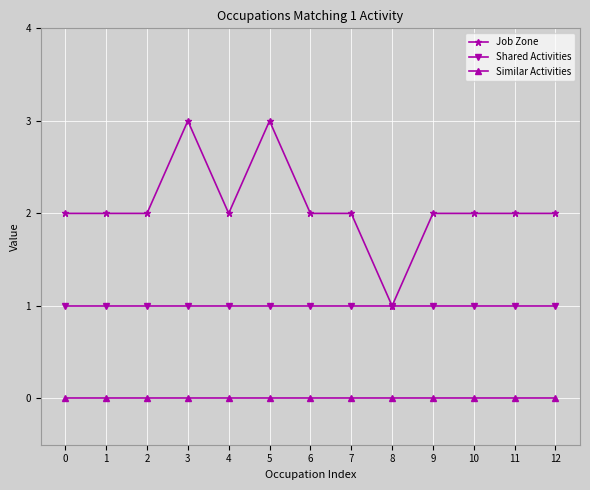

True or false: Similar Activities and Shared Activities cross at least once.

False